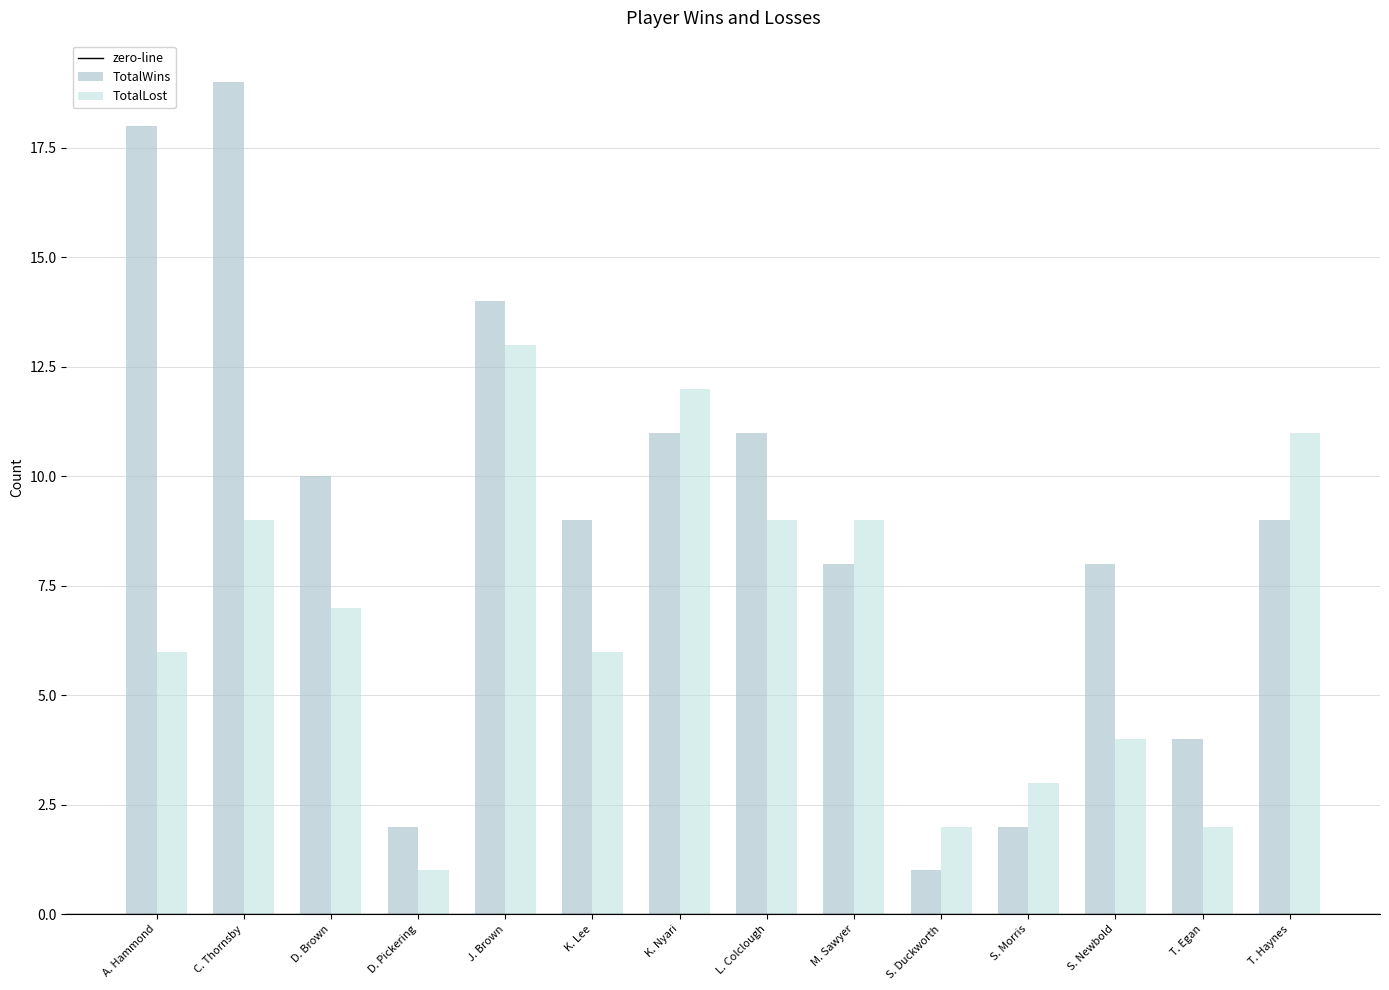

How many data points does each series have?

14